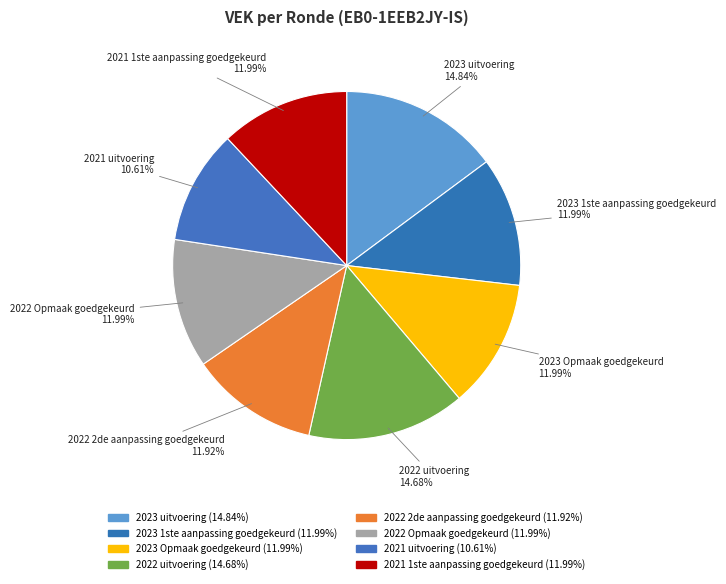

To the nearest percent, what is the combined percentage of 2023 uitvoering and 2022 Opmaak goedgekeurd?

27%